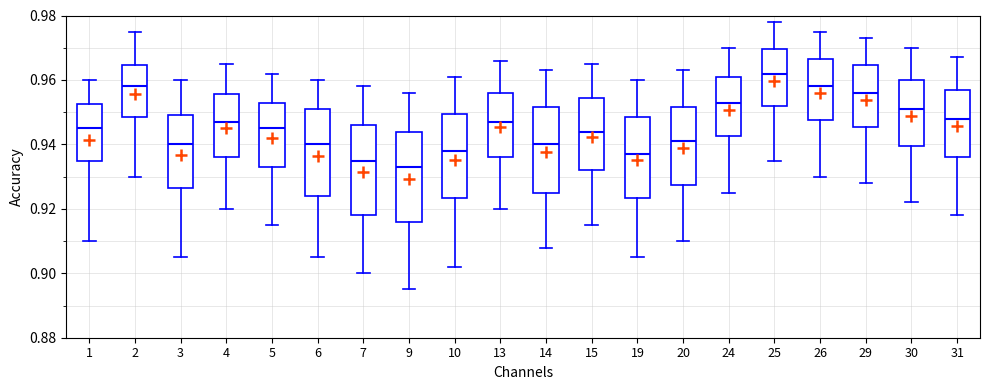

Reading left to right, read every box against the y-axis: the position of its median line, the range the box covers, and the ends of its whiskers. The values are not printed on the chart, so give them approximately, as read against the axis.

1: median 0.946, box 0.936 to 0.952, whiskers 0.910 to 0.960
2: median 0.958, box 0.948 to 0.964, whiskers 0.930 to 0.976
3: median 0.940, box 0.926 to 0.950, whiskers 0.906 to 0.960
4: median 0.948, box 0.936 to 0.956, whiskers 0.920 to 0.966
5: median 0.946, box 0.934 to 0.954, whiskers 0.916 to 0.962
6: median 0.940, box 0.924 to 0.952, whiskers 0.906 to 0.960
7: median 0.936, box 0.918 to 0.946, whiskers 0.900 to 0.958
9: median 0.934, box 0.916 to 0.944, whiskers 0.896 to 0.956
10: median 0.938, box 0.924 to 0.950, whiskers 0.902 to 0.962
13: median 0.948, box 0.936 to 0.956, whiskers 0.920 to 0.966
14: median 0.940, box 0.926 to 0.952, whiskers 0.908 to 0.964
15: median 0.944, box 0.932 to 0.954, whiskers 0.916 to 0.966
19: median 0.938, box 0.924 to 0.948, whiskers 0.906 to 0.960
20: median 0.942, box 0.928 to 0.952, whiskers 0.910 to 0.964
24: median 0.954, box 0.942 to 0.962, whiskers 0.926 to 0.970
25: median 0.962, box 0.952 to 0.970, whiskers 0.936 to 0.978
26: median 0.958, box 0.948 to 0.966, whiskers 0.930 to 0.976
29: median 0.956, box 0.946 to 0.964, whiskers 0.928 to 0.974
30: median 0.952, box 0.940 to 0.960, whiskers 0.922 to 0.970
31: median 0.948, box 0.936 to 0.958, whiskers 0.918 to 0.968